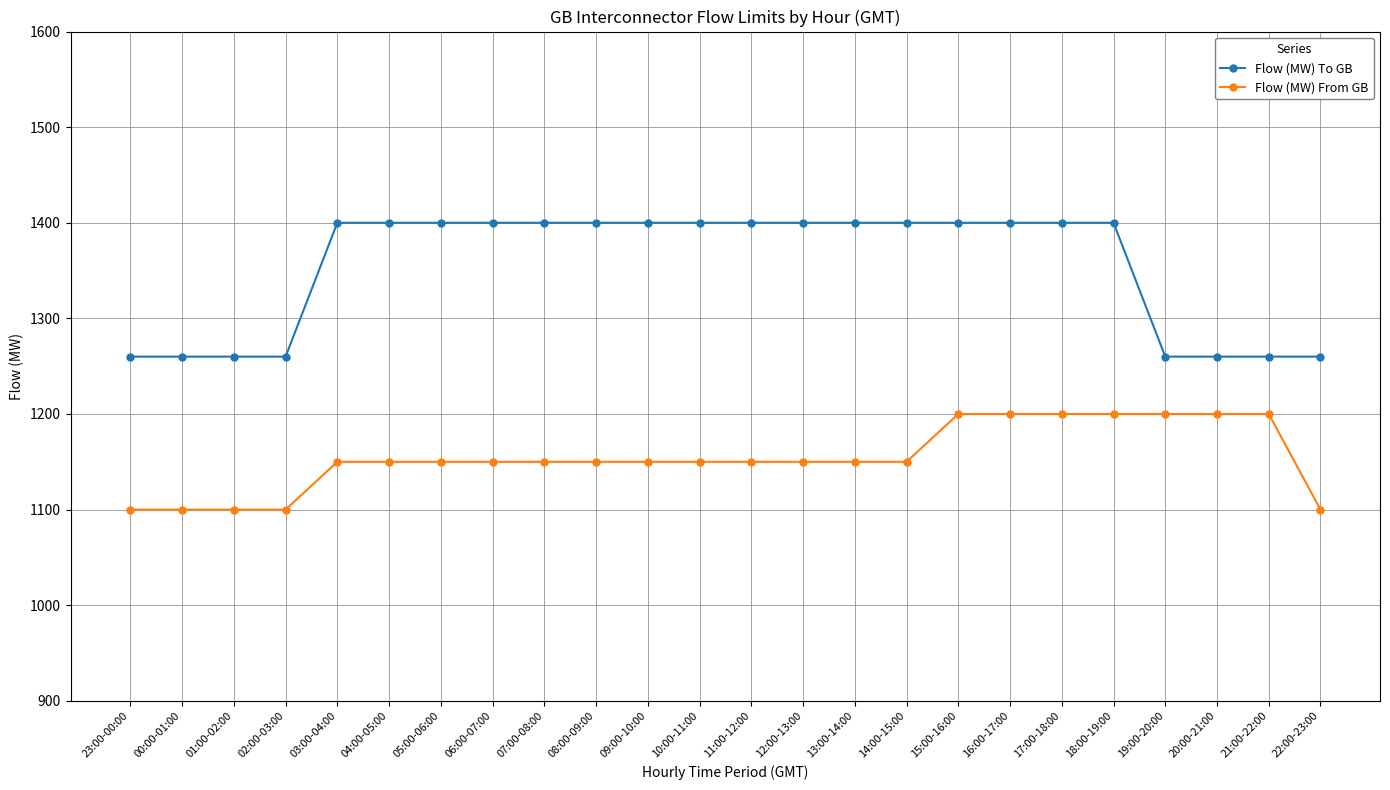

Which series changed the most between 02:00-03:00 and 19:00-20:00?

Flow (MW) From GB